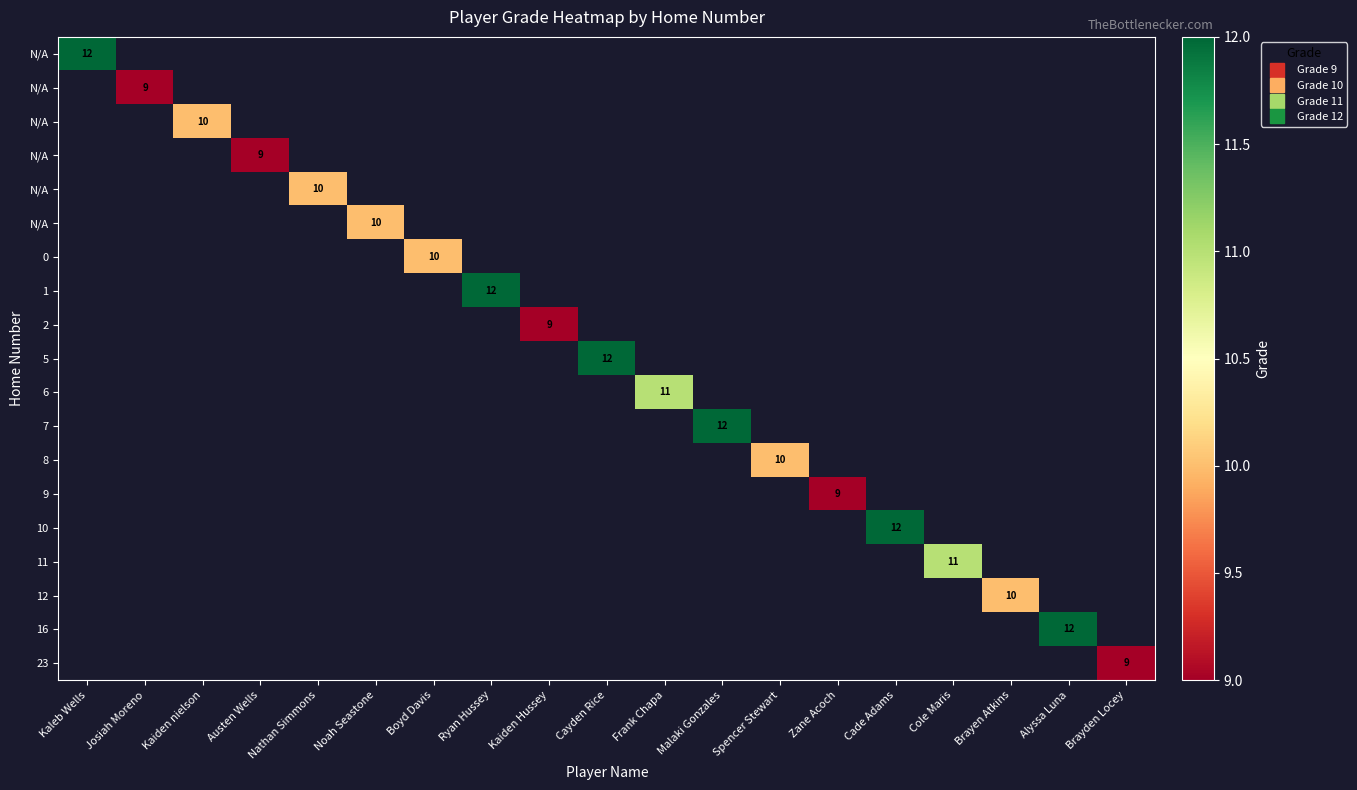

At how many categories does at least one series exceed 10?

8